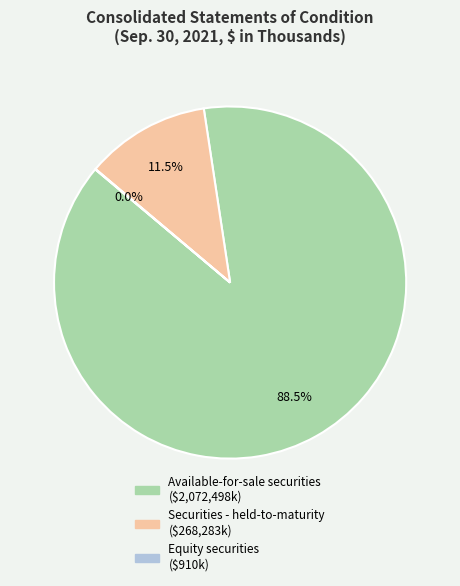

Which has a higher value, Securities - held-to-maturity or Available-for-sale securities?

Available-for-sale securities